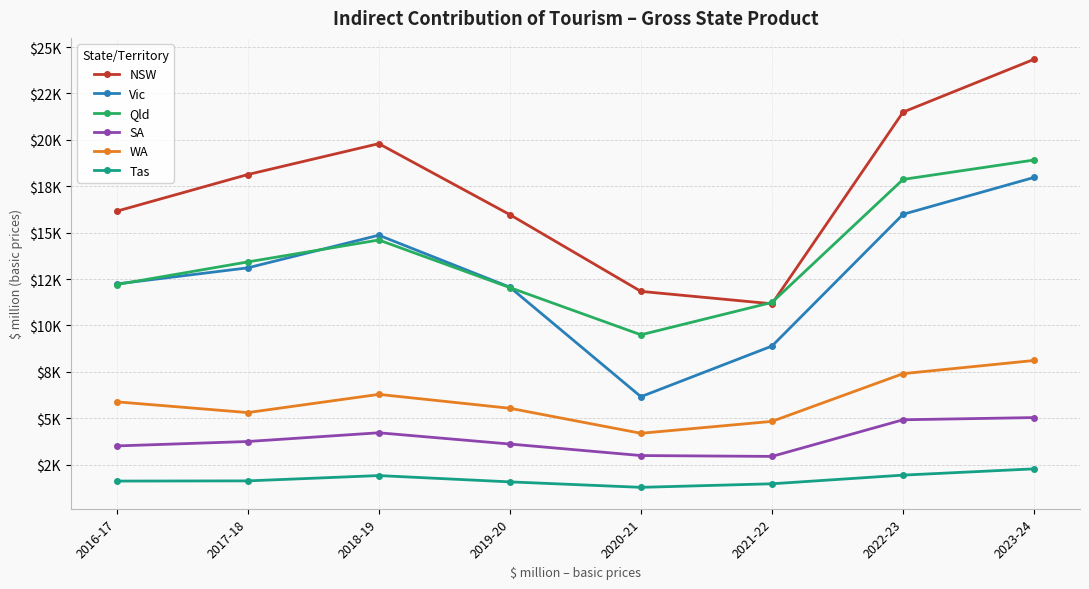

What is the spread (max minus min) of values at 2020-21?

10556.4